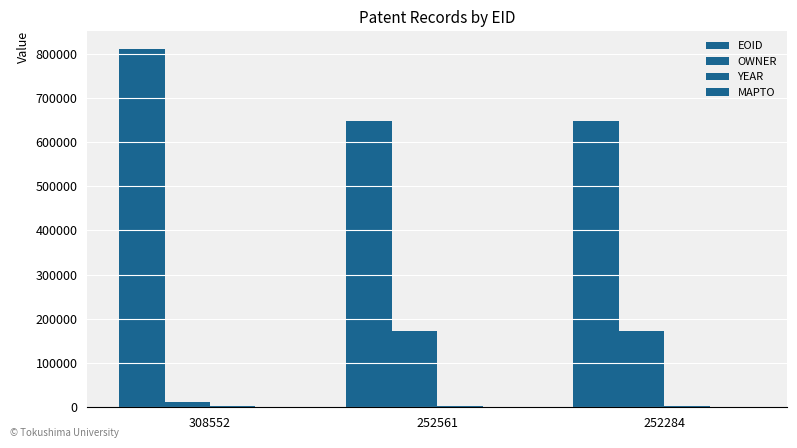

How many groups of bars are there?

3